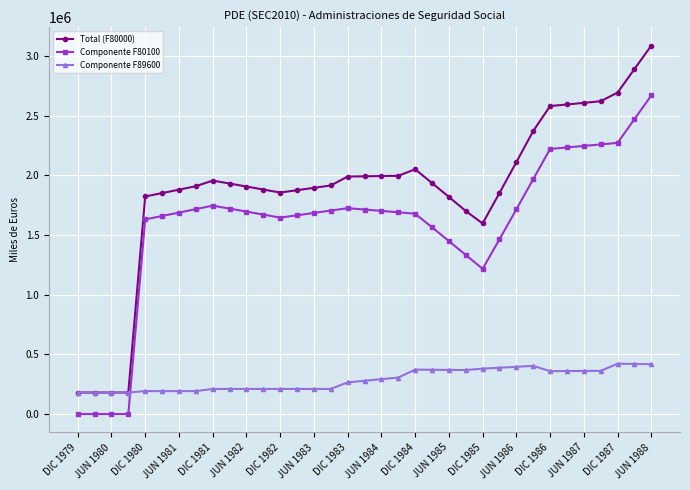

Which series has the largest total across all categories?

Total (F80000)